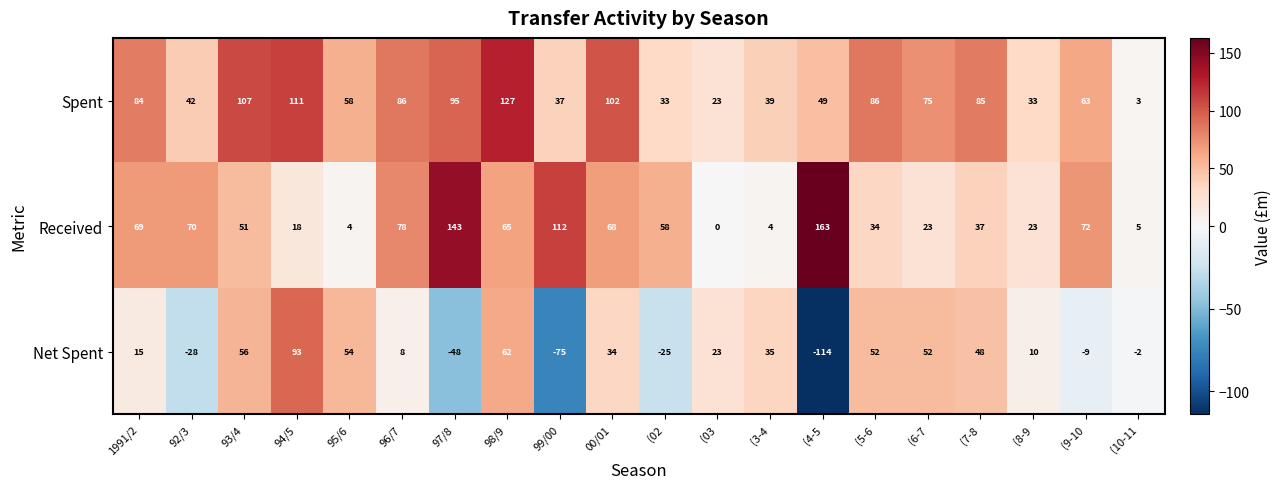

Which series has the largest range (max minus min)?

Net Spent